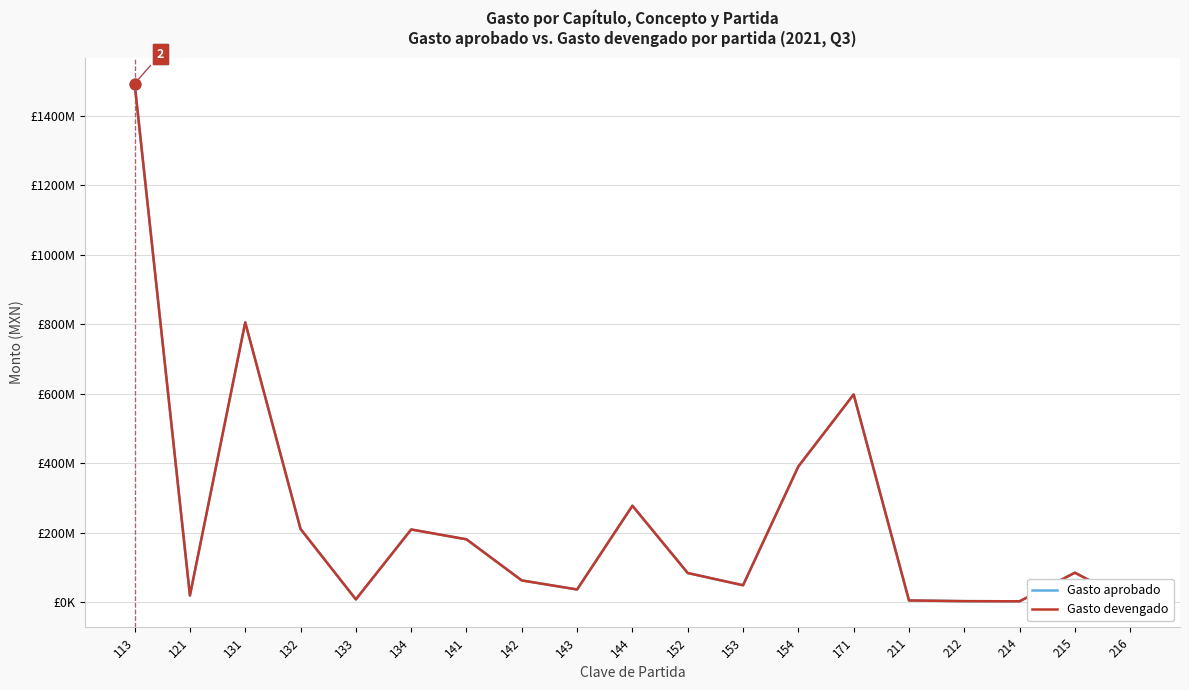

Which series reaches the minimum Y coordinate?

Gasto aprobado